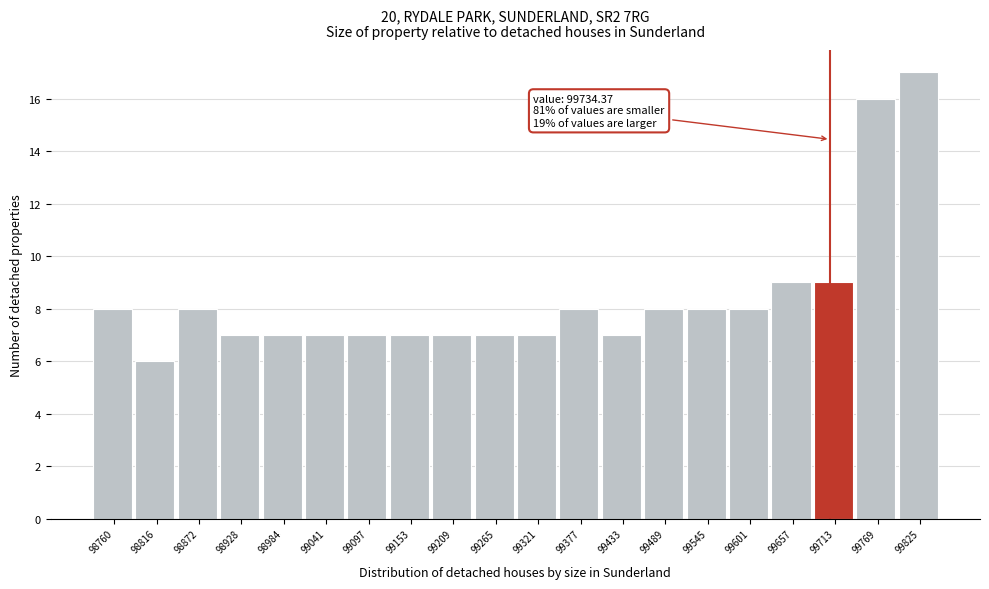

Reading left to right, transcribe all the data shown in this chart.

8	6	8	7	7	7	7	7	7	7	7	8	7	8	8	8	9	9	16	17